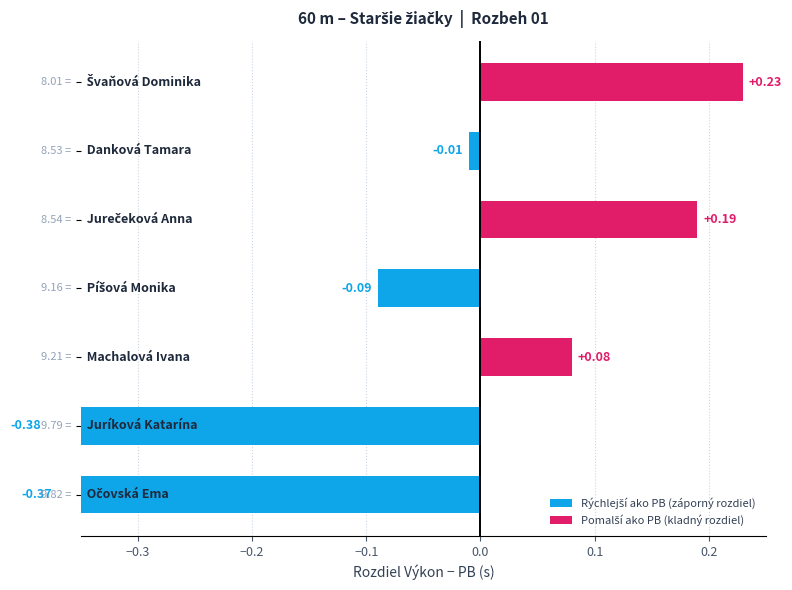

How many categories are shown in the chart?

7